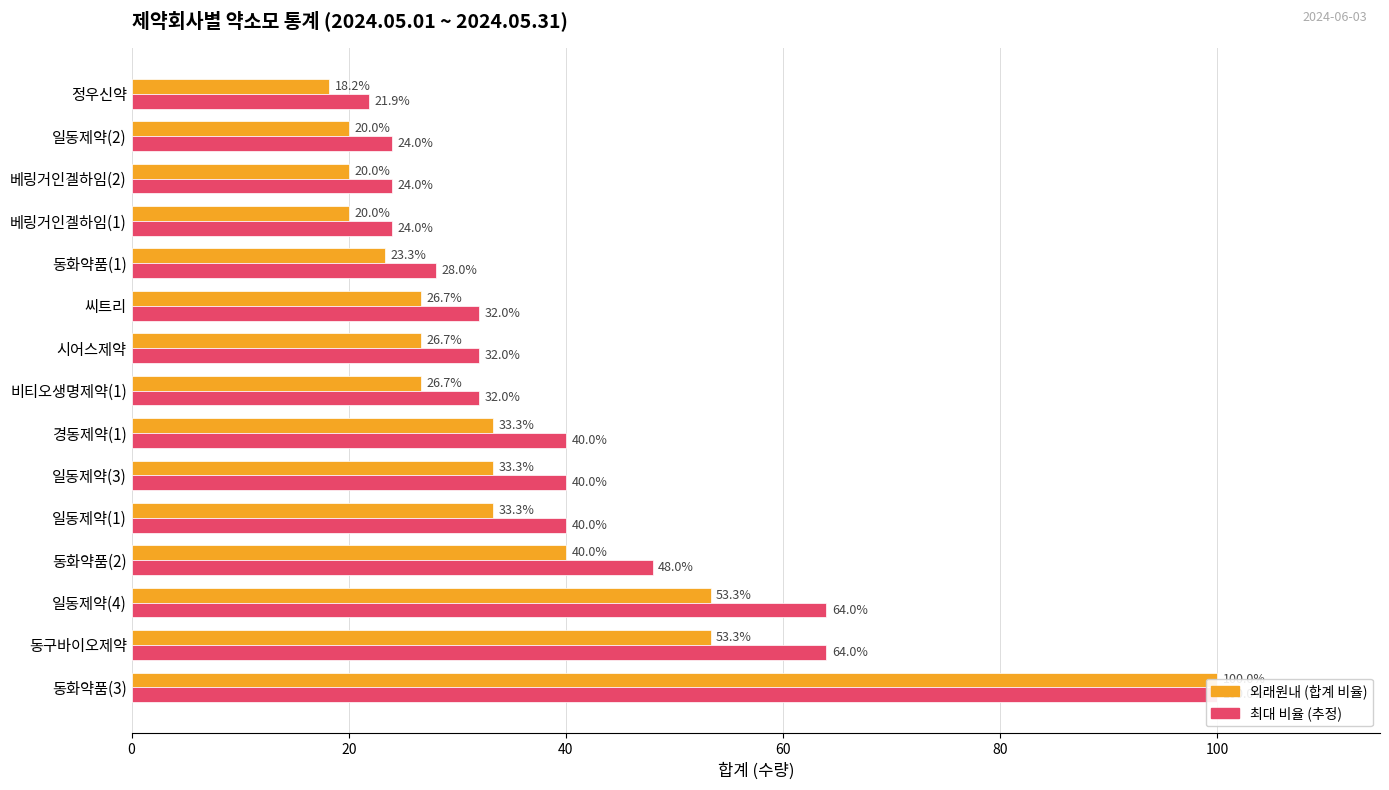

List the series in order of their peak value, lowest first.

외래원내 (합계 비율), 최대 비율 (추정)